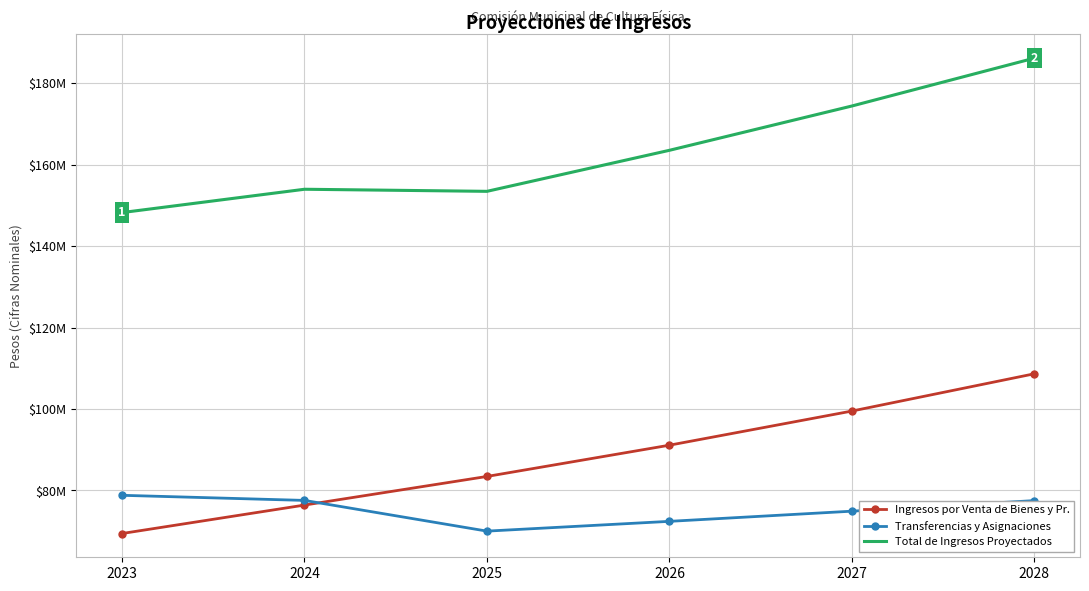

What are all the series names shown in the legend?

Ingresos por Venta de Bienes y Pr., Transferencias y Asignaciones, Total de Ingresos Proyectados